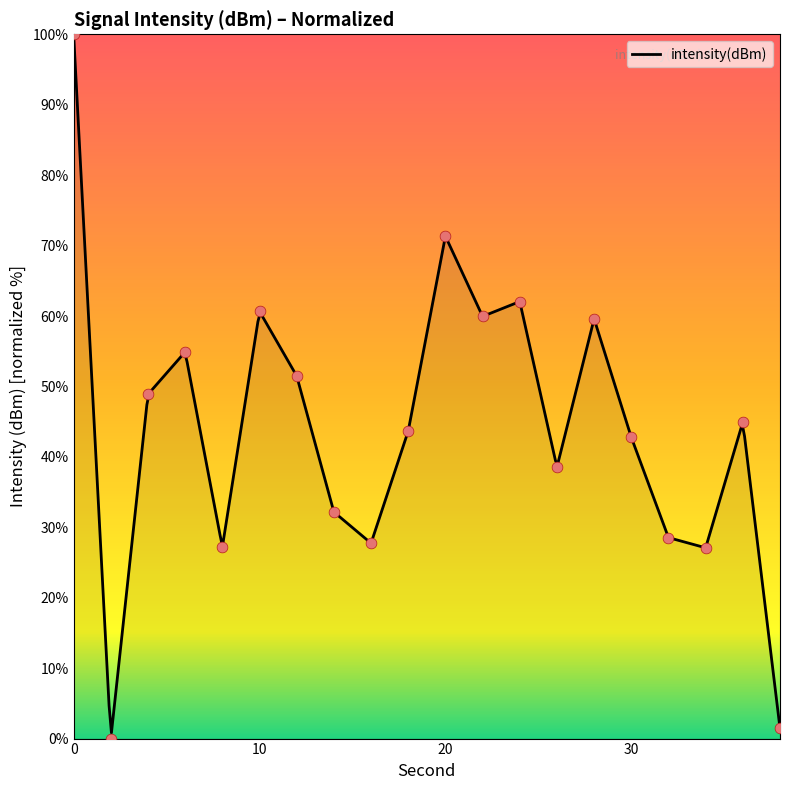

What is the ratio of the value at 4 to the value at 24?

0.8